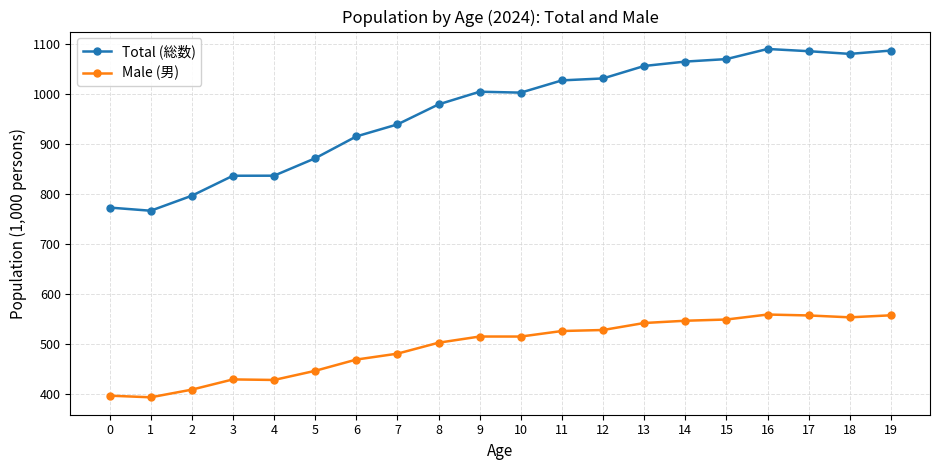

What is the difference between the maximum and second lowest values in the Male (男) series?

162.5